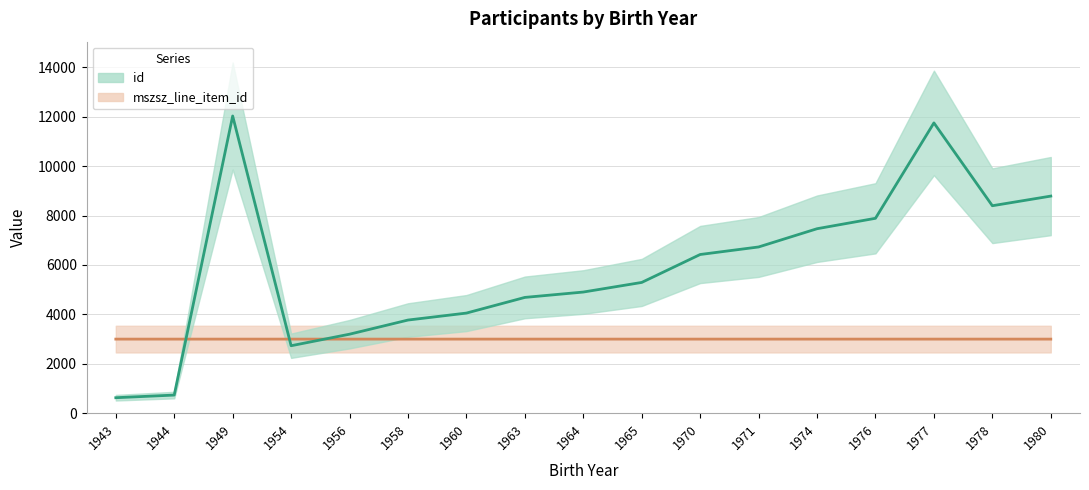

In mszsz_line_item_id, how many points are higher than both neighbors (excluding endpoints)?

4